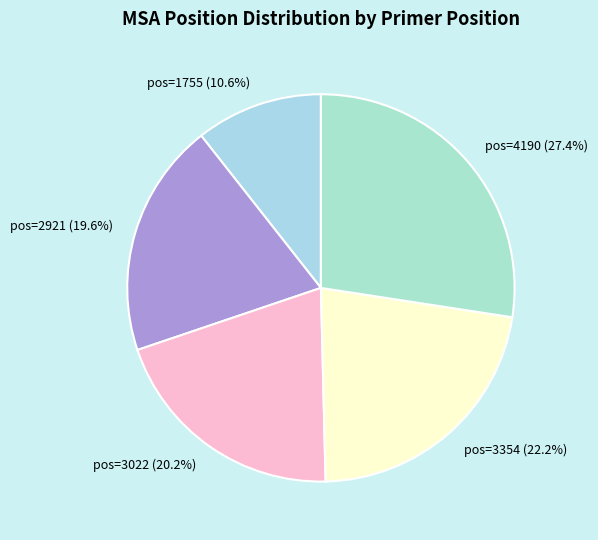

What is the ratio of the value at pos=3022 (20.2%) to the value at pos=2921 (19.6%)?

1.0